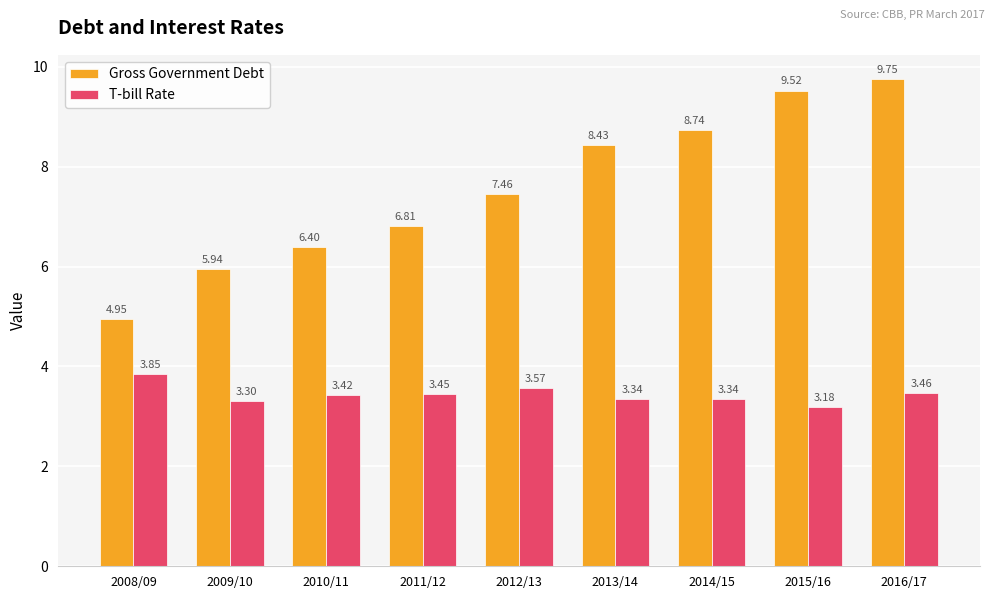

At how many categories does at least one series exceed 8?

4